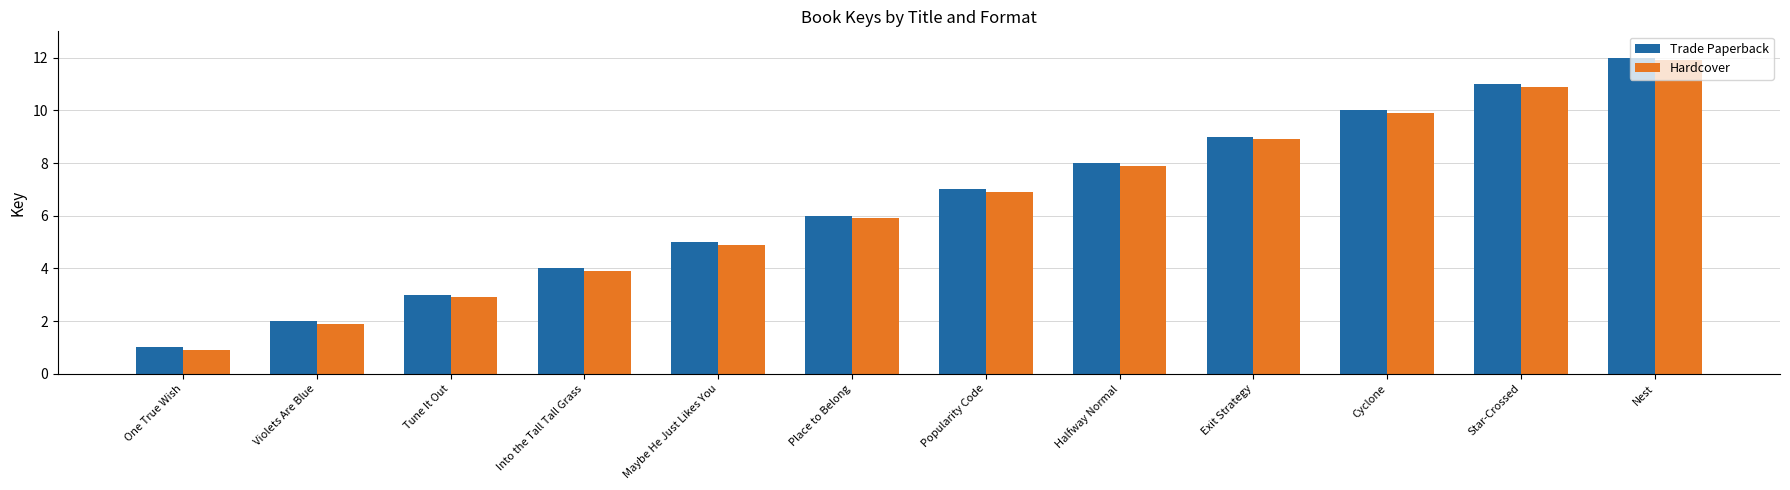

What is the sum of all Trade Paperback values?

78.0